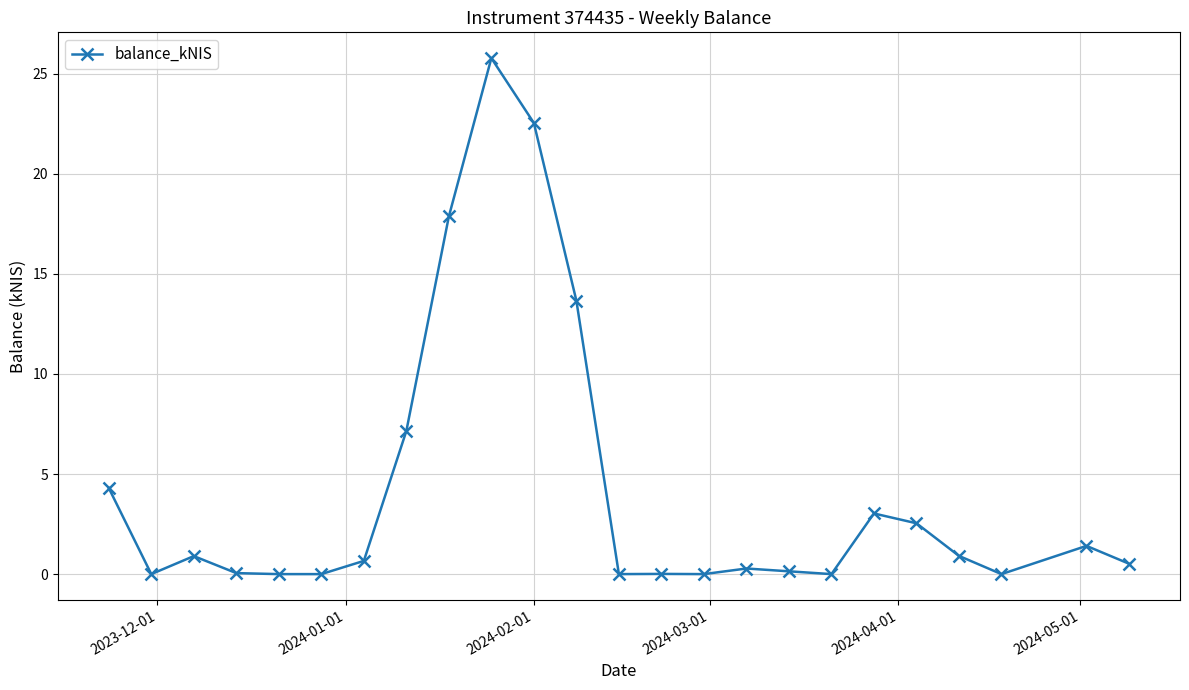

What is the value of the 7th point from the left?

0.7